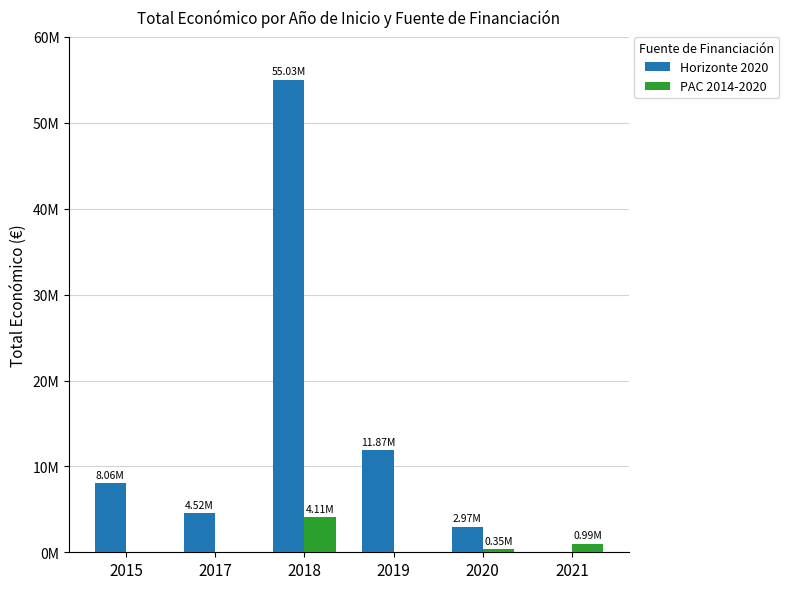

Does the chart contain stacked bars?

No